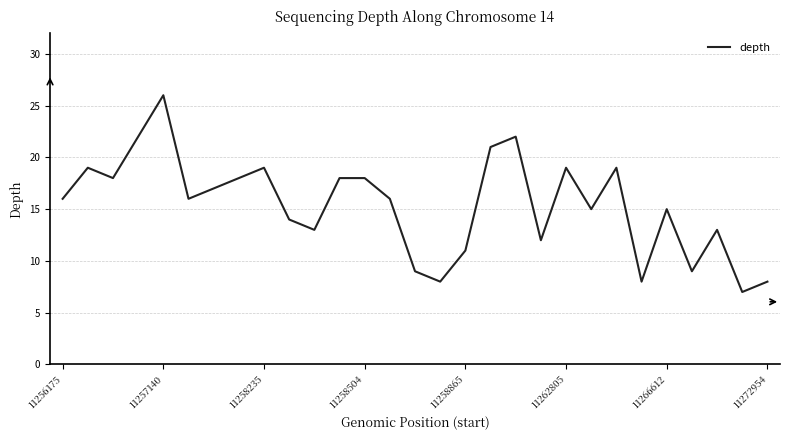

Count the number of categories in the chart.

29